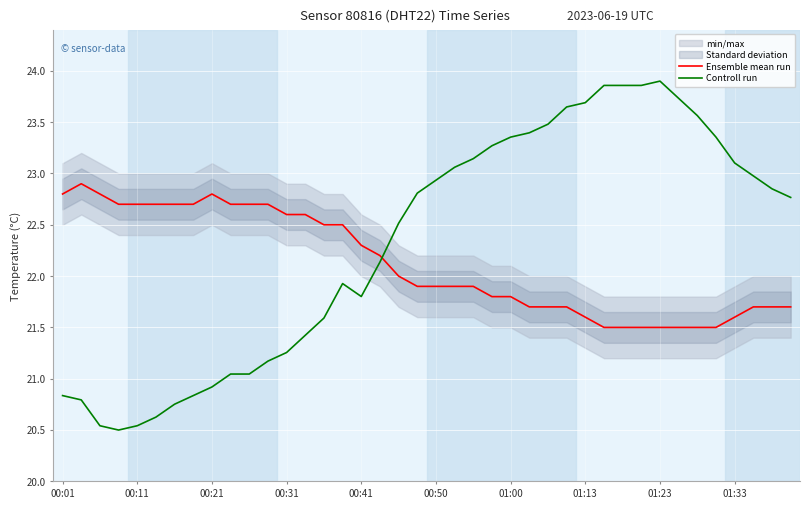

Which series ends up on top after the final intersection of Ensemble mean run and Controll run?

Controll run